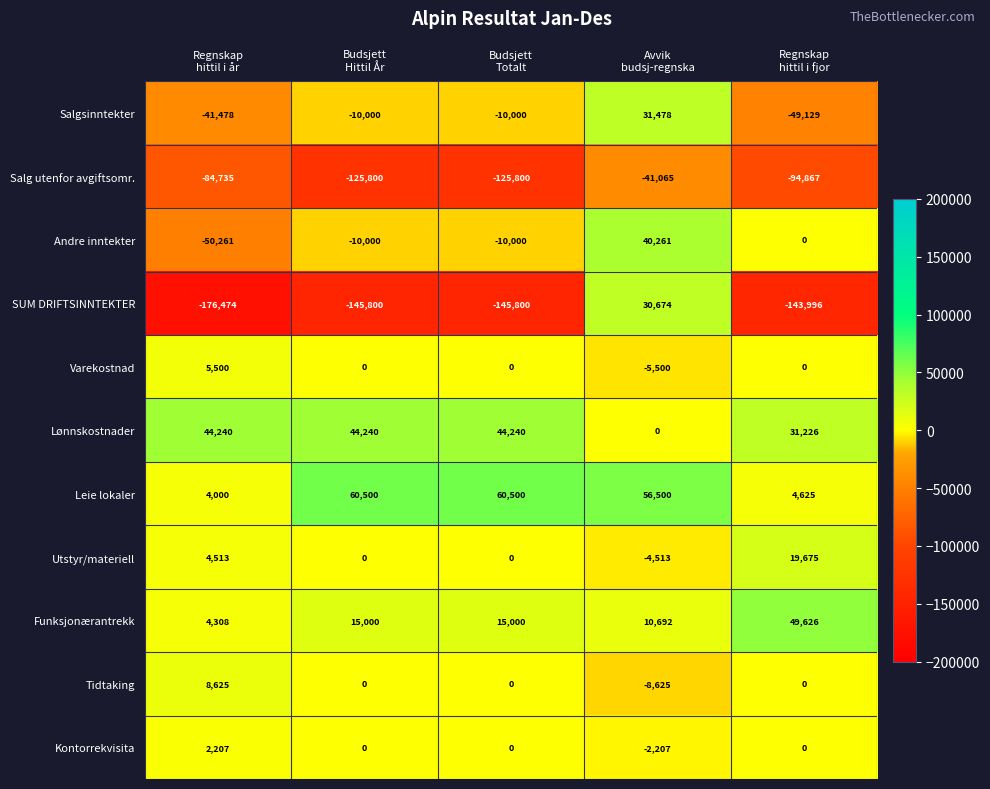

At how many categories does at least one series exceed 49915?

3